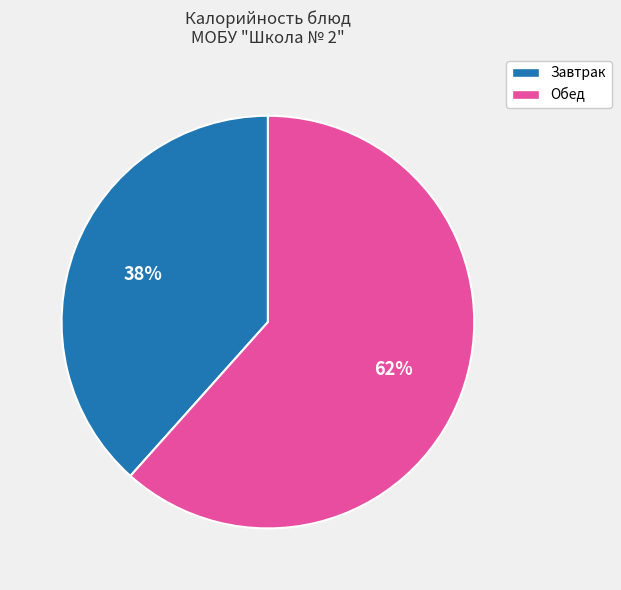

To the nearest percent, what is the average slice percentage?

50%